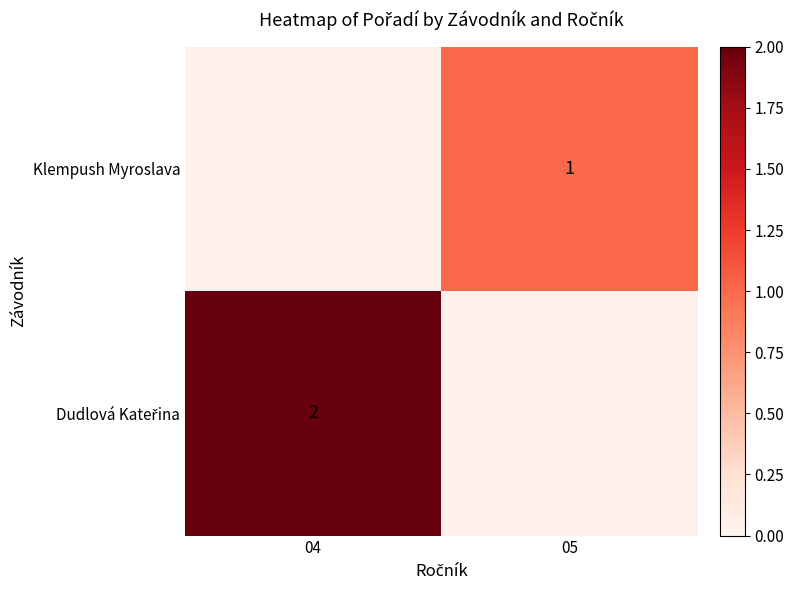

How many series are shown in this chart?

2